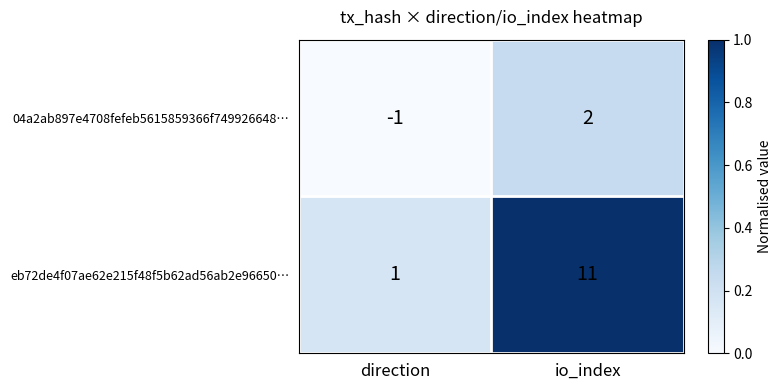

Reading left to right, transcribe all the data shown in this chart.

04a2ab897e4708fefeb5615859366f749926648…: direction=-1	io_index=2
eb72de4f07ae62e215f48f5b62ad56ab2e96650…: direction=1	io_index=11